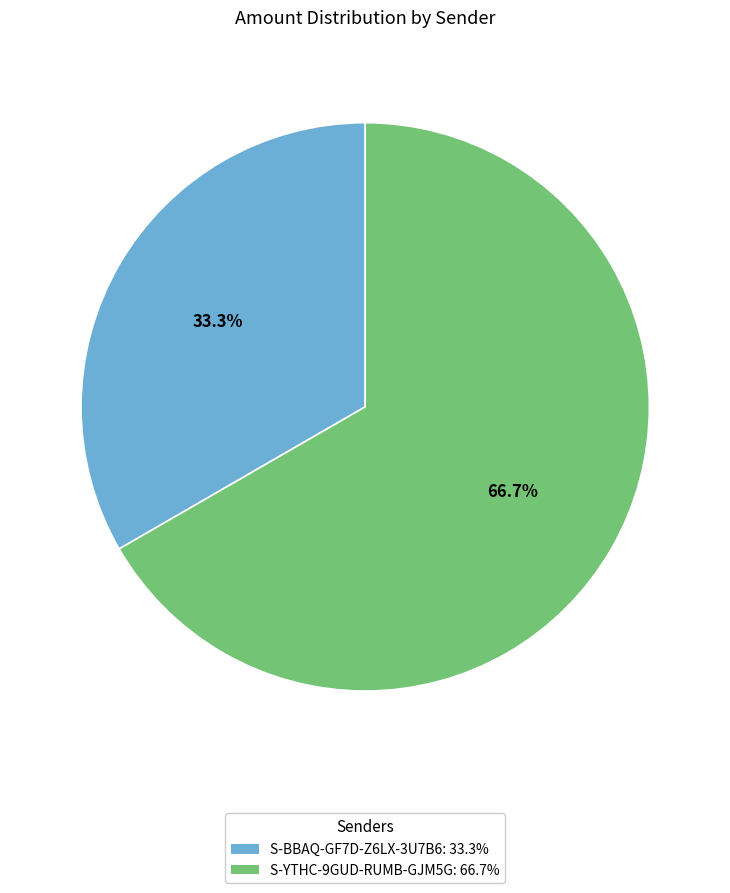

What portion of the pie excludes S-YTHC-9GUD-RUMB-GJM5G?

33.3%